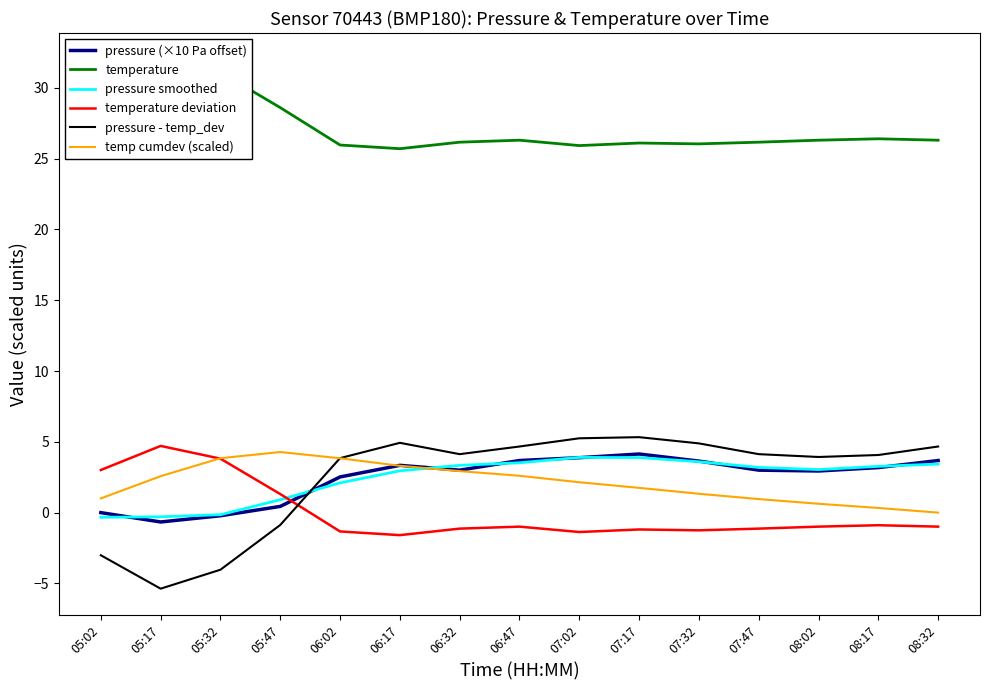

True or false: temp cumdev (scaled) and temperature deviation cross at least once.

True